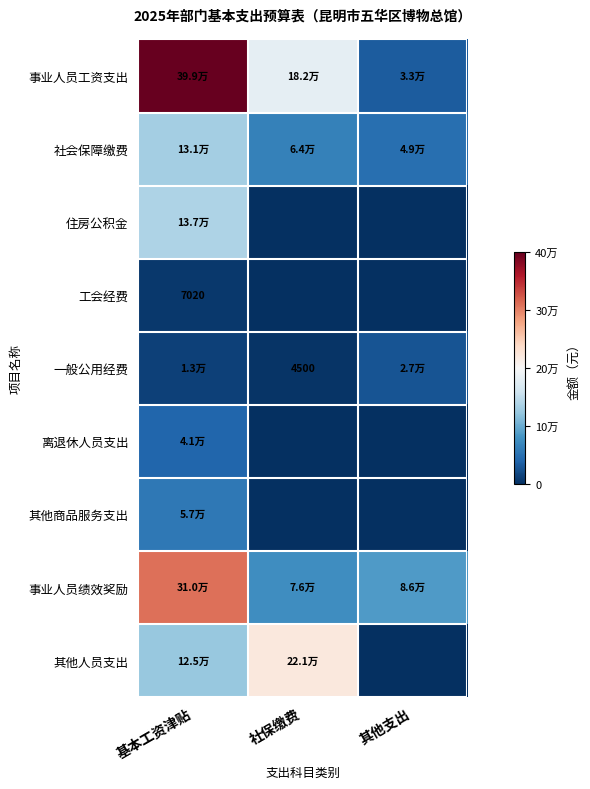

Which series has the largest range (max minus min)?

事业人员工资支出